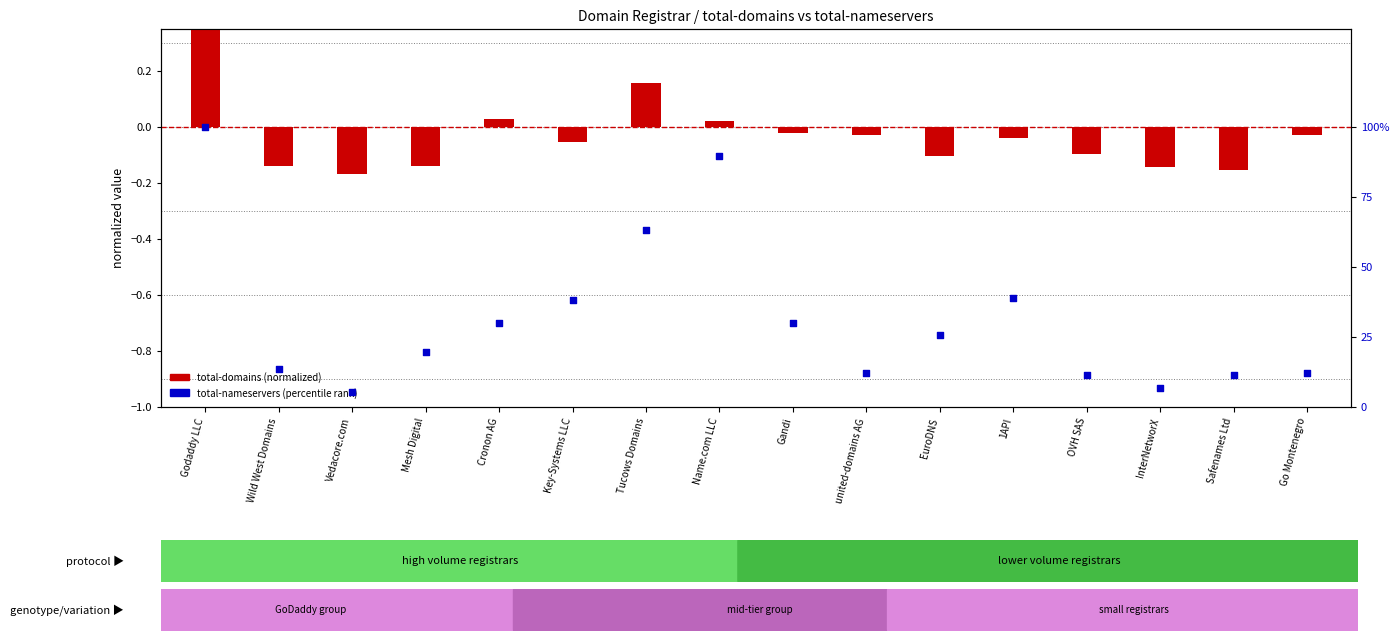

At how many categories does at least one series exceed 29?

7